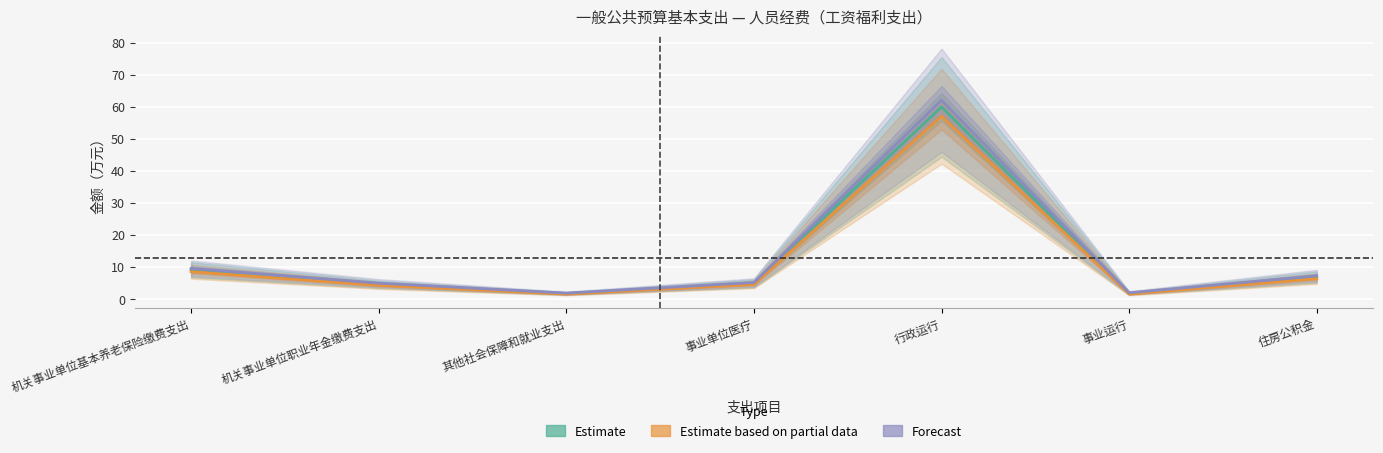

Where is the first local maximum for Estimate based on partial data?

行政运行